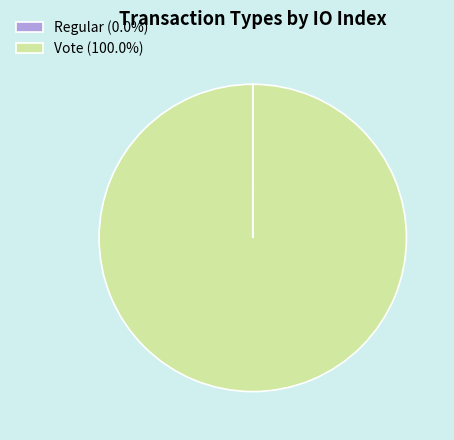

Is there a majority slice in this chart?

Yes